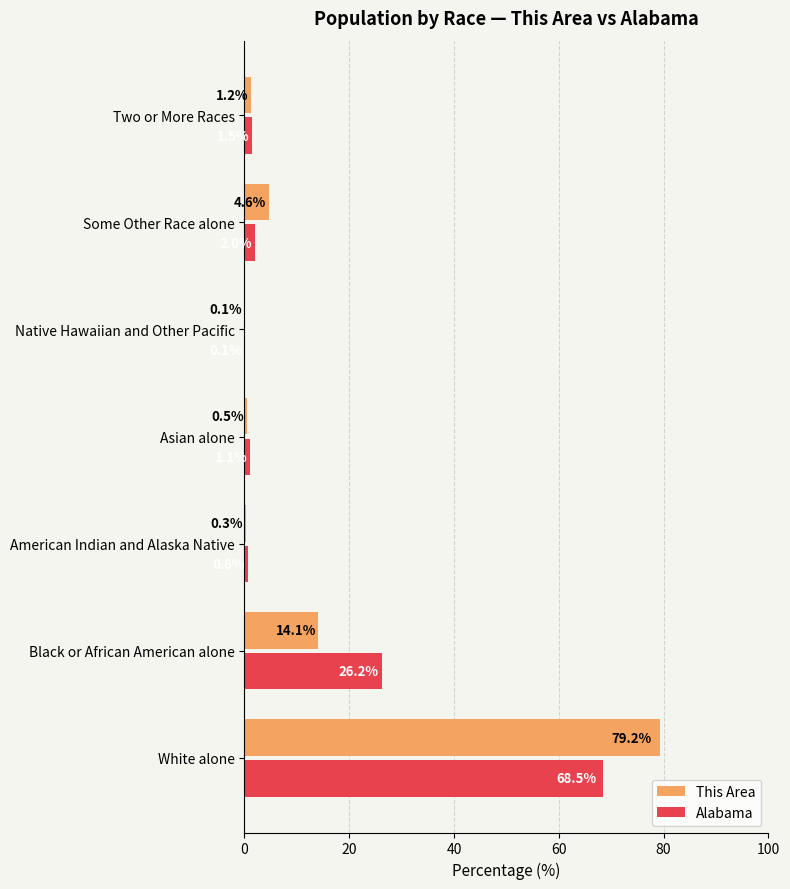

Read the This Area value at Black or African American alone.

14.1